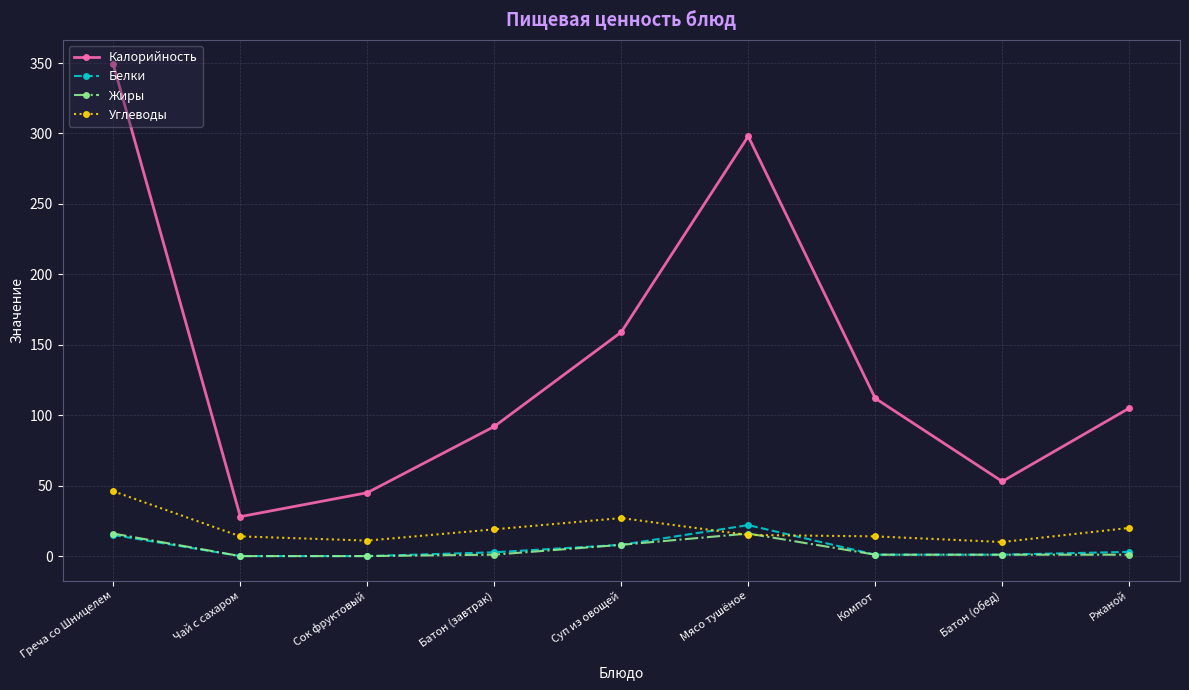

At which label is Калорийность closest to 188?

Суп из овощей